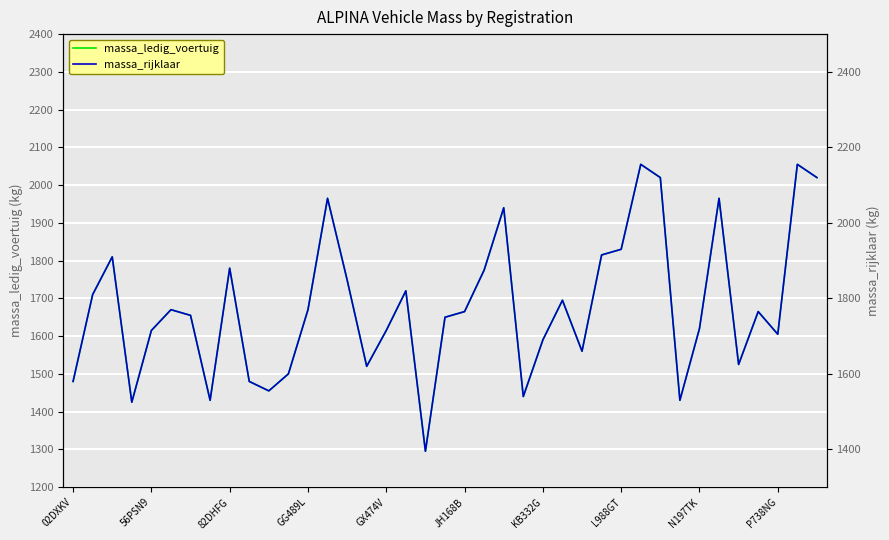

How many values in the massa_rijklaar series exceed 1765?

18